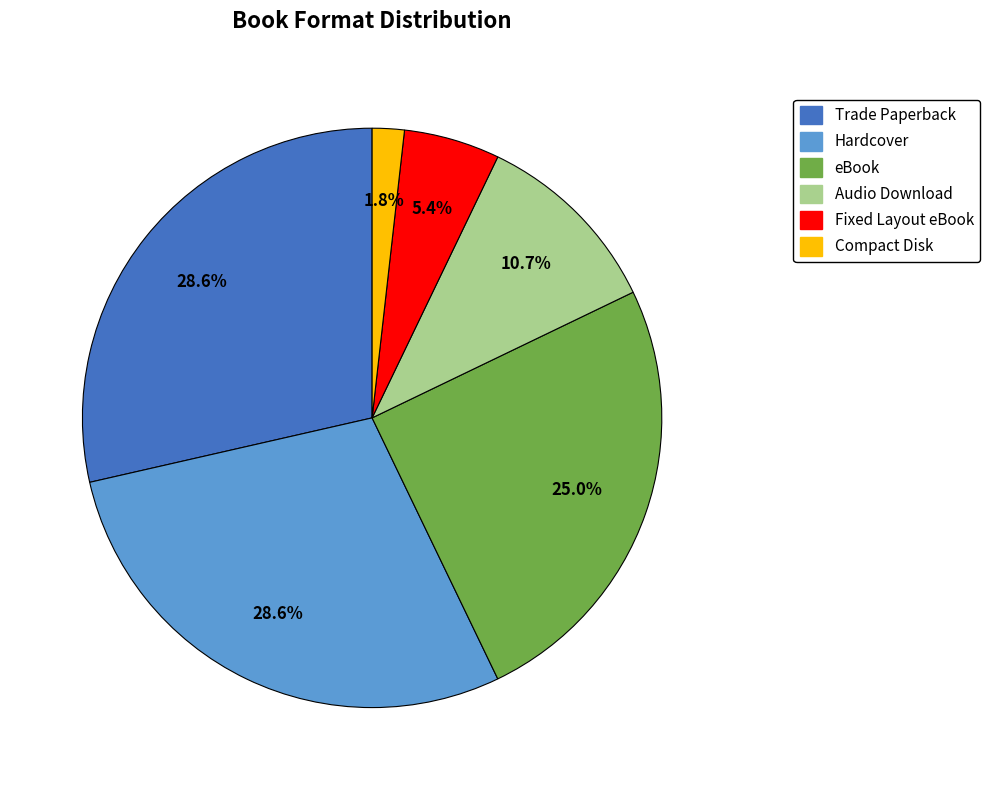

What is the smallest slice in the pie chart?

Compact Disk